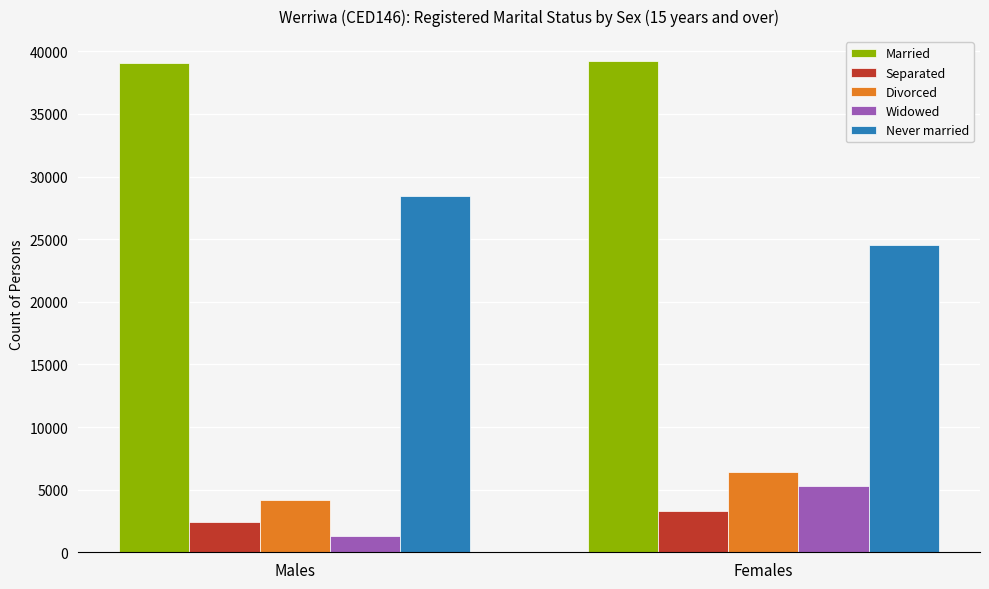

What is the label of the 1st bar from the right?

Females